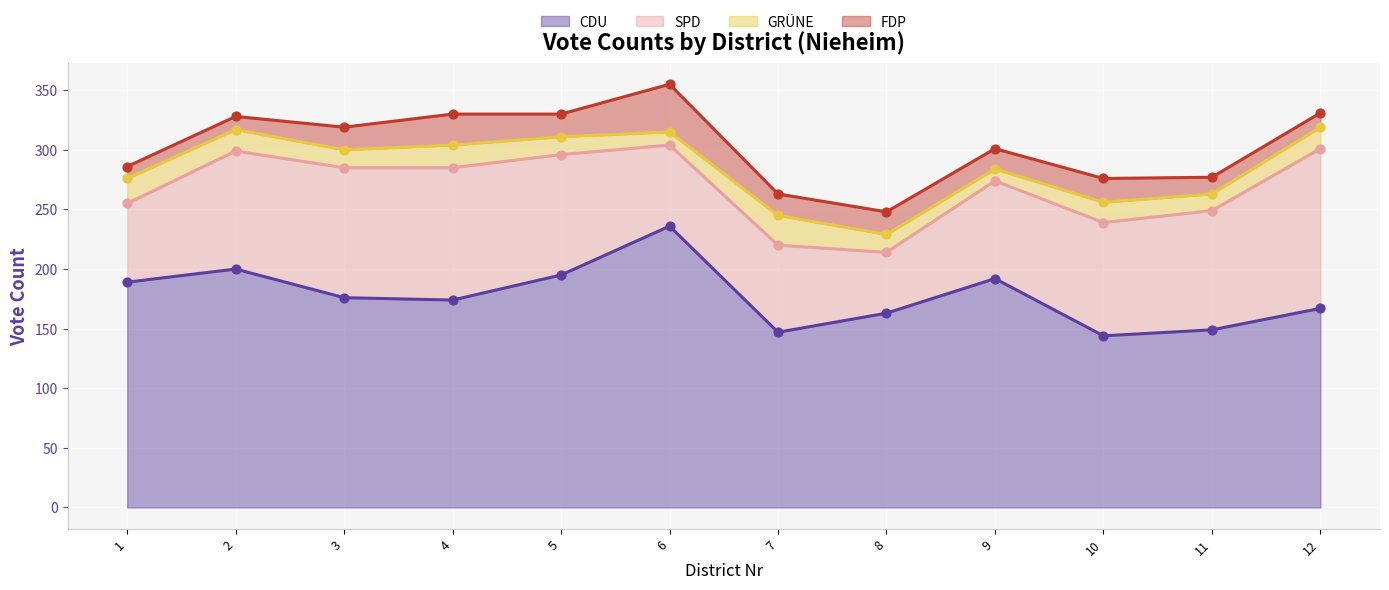

What is the total value across all series at 10?

276